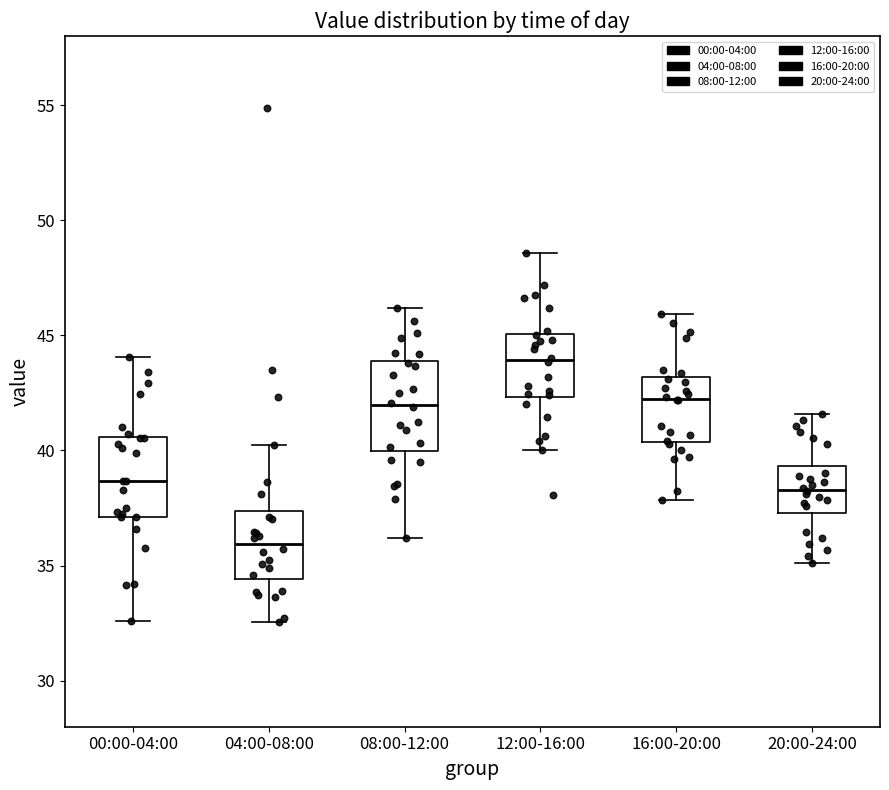

Reading left to right, transcribe this box plot: for each box, give where its median line is, the range the box spans, and where its two whiskers end, as read against the y-axis. The values are not printed on the chart, so give them approximately, as read against the axis.

00:00-04:00: median 38.5, box 37.0 to 40.5, whiskers 32.5 to 44.0
04:00-08:00: median 36.0, box 34.5 to 37.5, whiskers 32.5 to 40.0
08:00-12:00: median 42.0, box 40.0 to 44.0, whiskers 36.0 to 46.0
12:00-16:00: median 44.0, box 42.5 to 45.0, whiskers 40.0 to 48.5
16:00-20:00: median 42.5, box 40.5 to 43.0, whiskers 38.0 to 46.0
20:00-24:00: median 38.5, box 37.5 to 39.5, whiskers 35.0 to 41.5